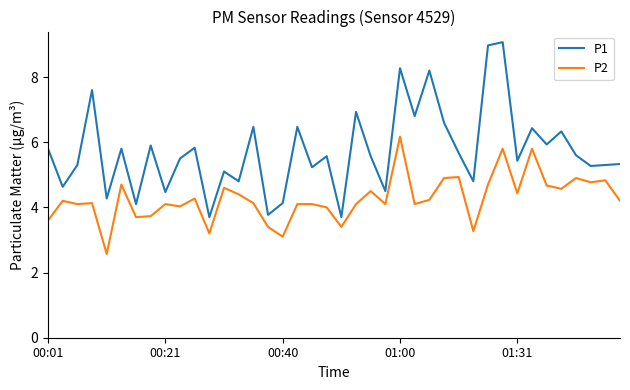

Does the chart display data point markers on the line(s)?

No